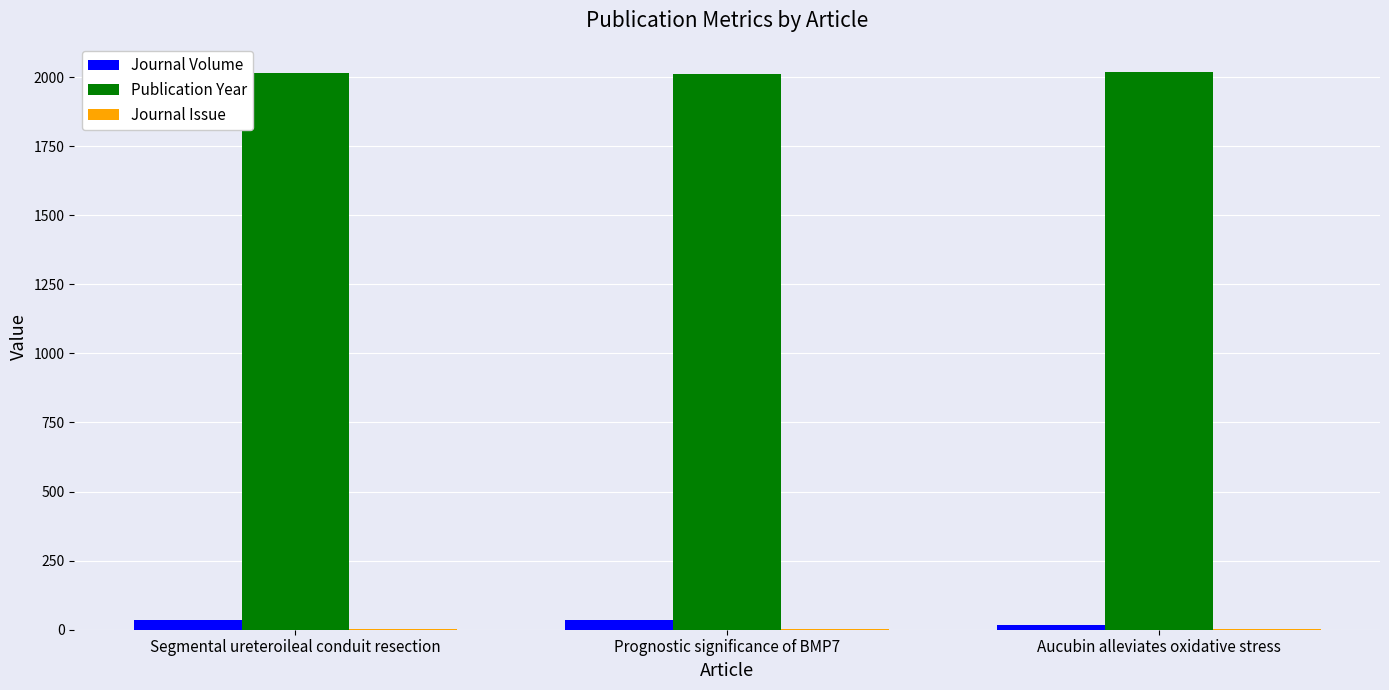

What is the sum of all Publication Year values?

6049